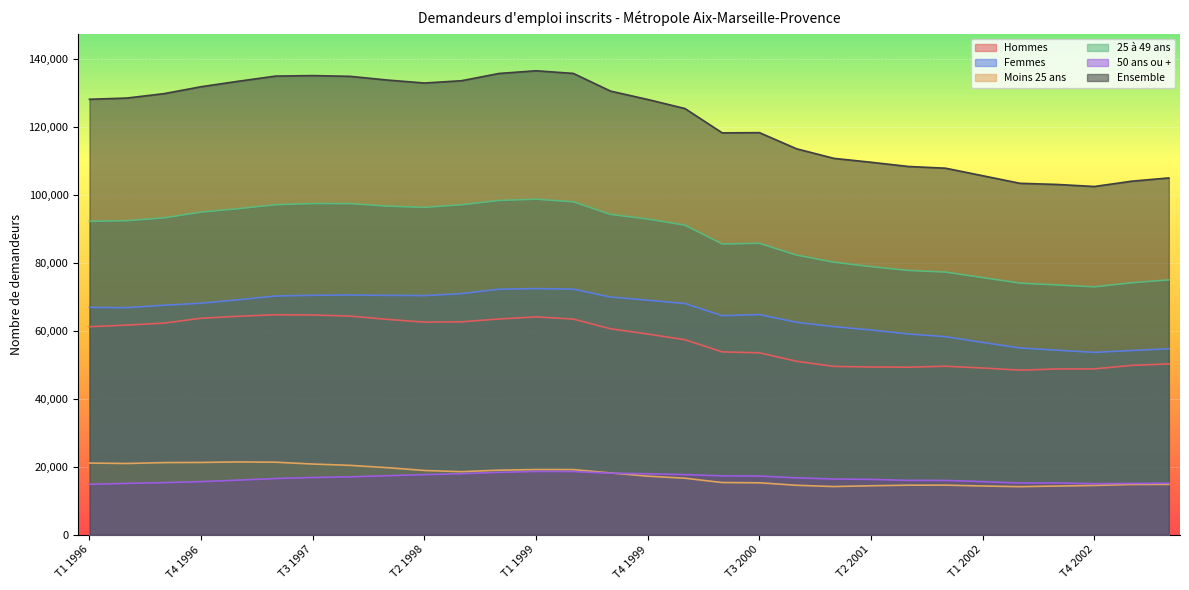

How many lines are shown in the chart?

6